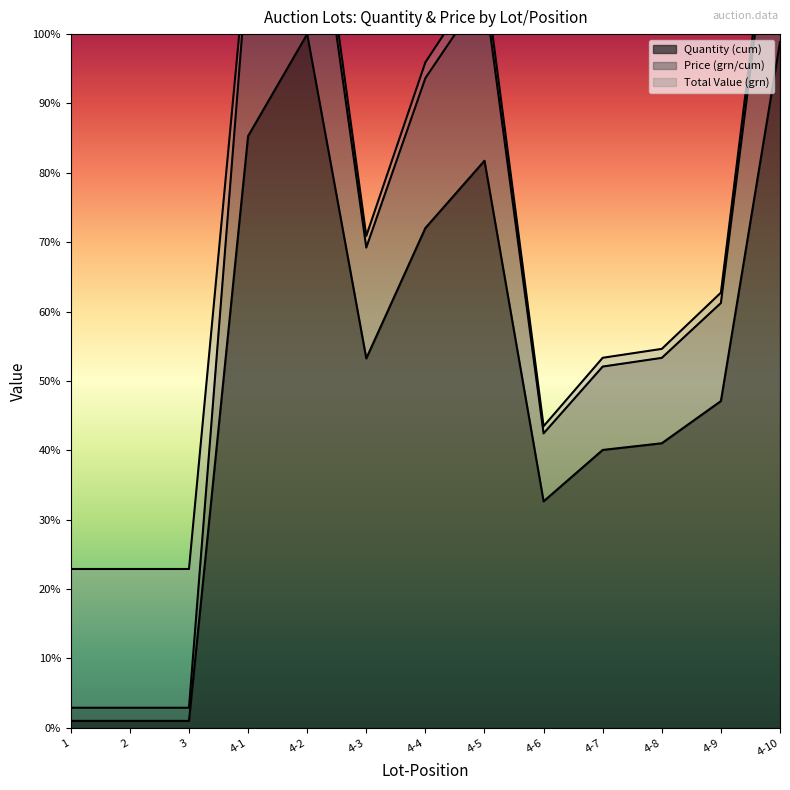

At which label does Price (grn/cum) first exceed 61?

4-1